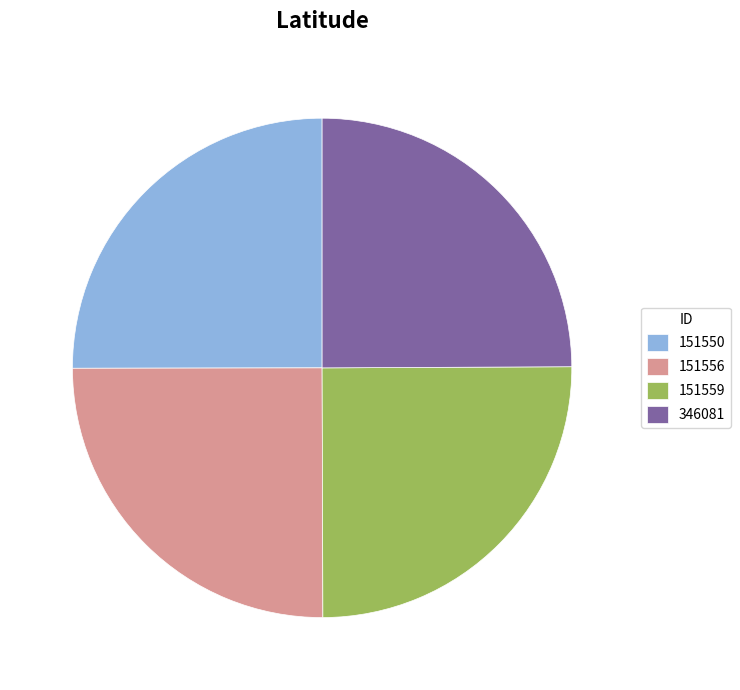

What is the ratio of the value at 346081 to the value at 151556?

1.0